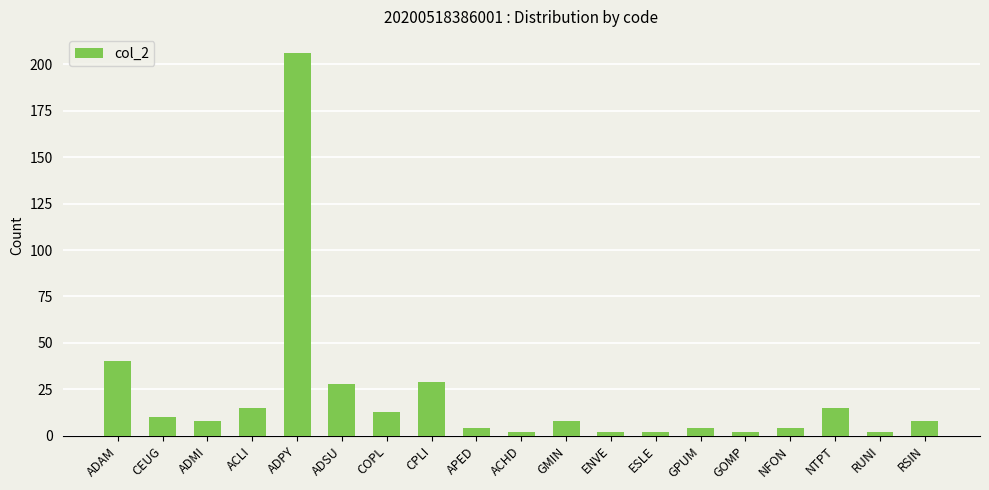

Where is the data nearest to the value 104?

ADAM